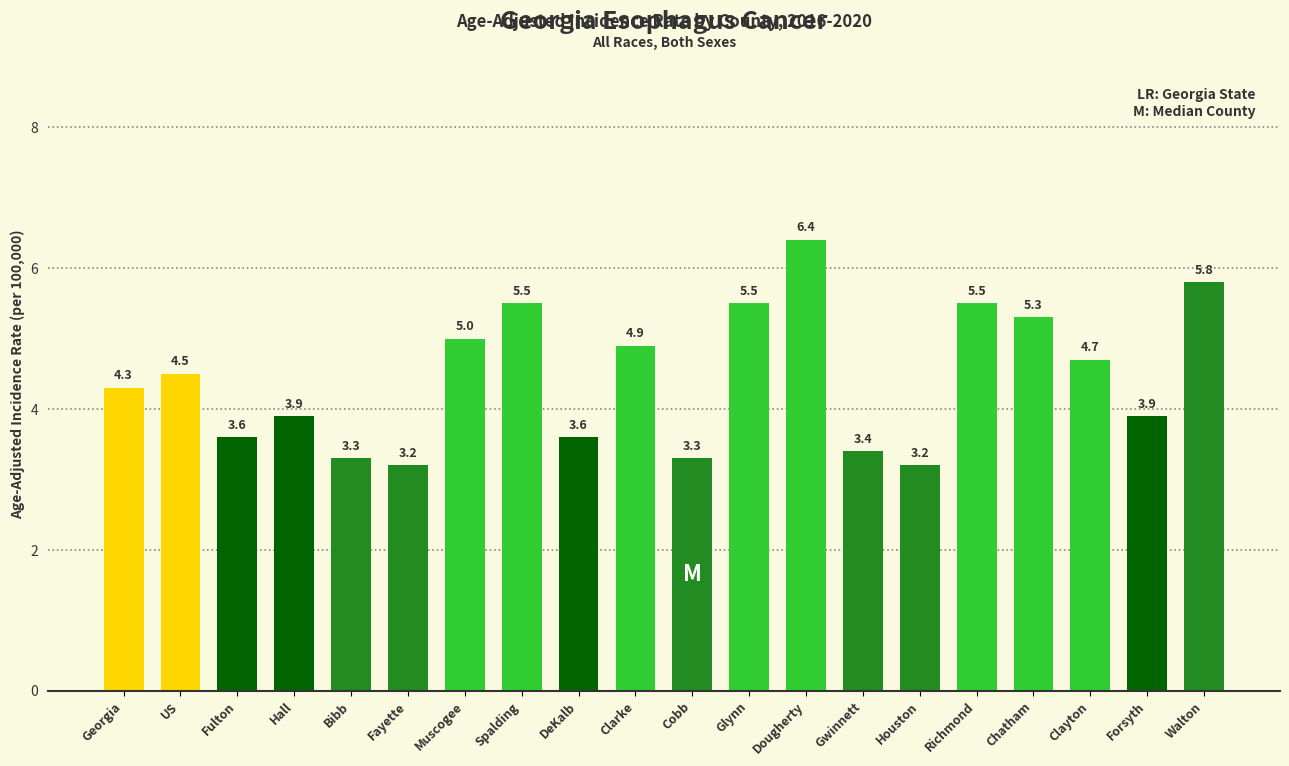

Which has a higher value, Clarke or Richmond?

Richmond